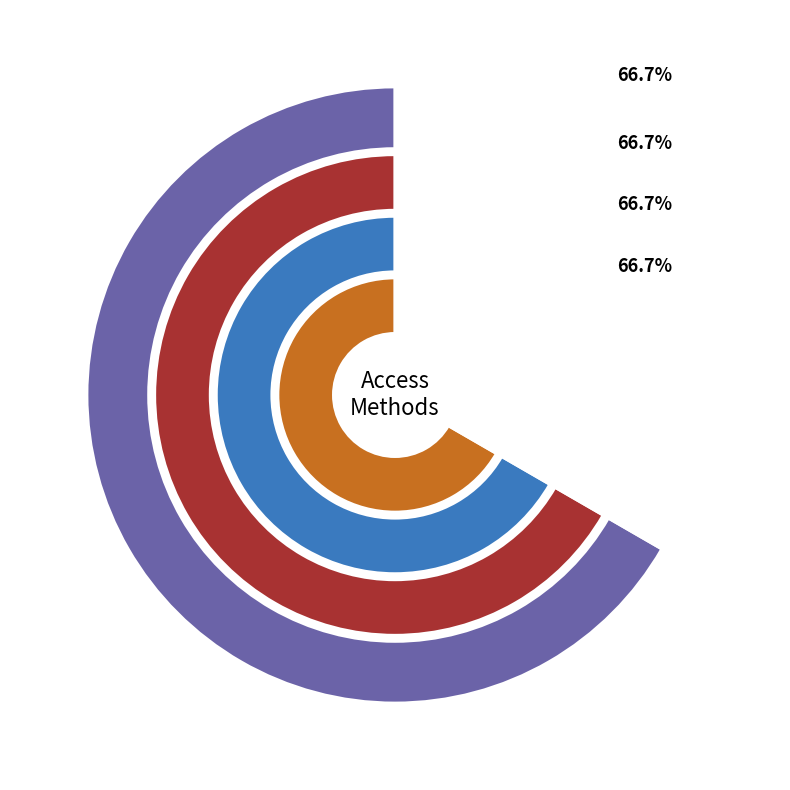

What is the majority slice?

ftp3.ceda.ac.uk